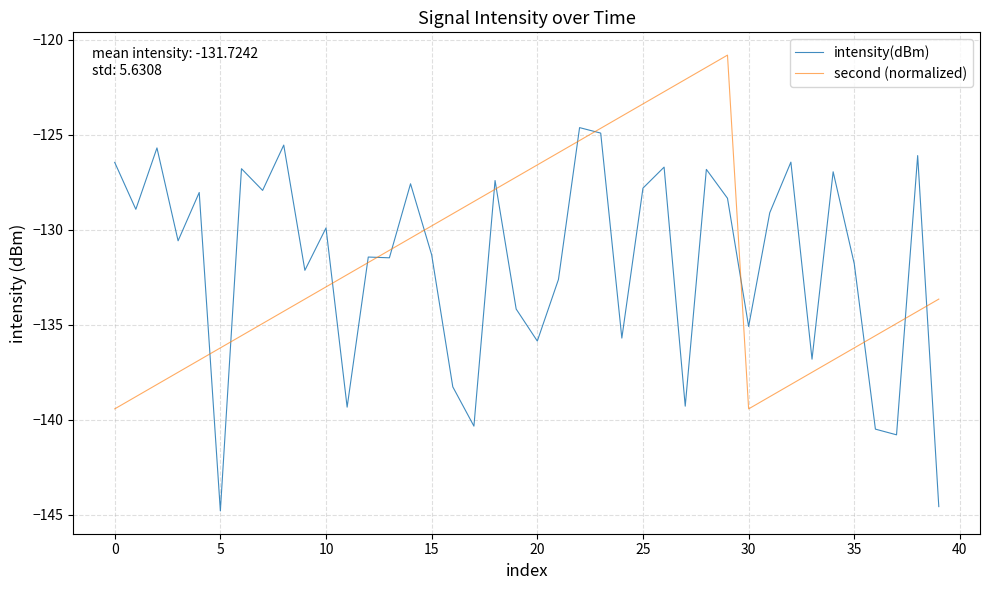

Does the chart display data point markers on the line(s)?

No